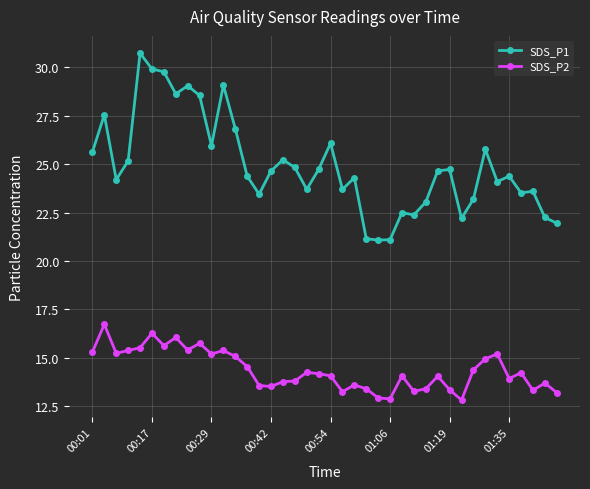

What are all the series names shown in the legend?

SDS_P1, SDS_P2